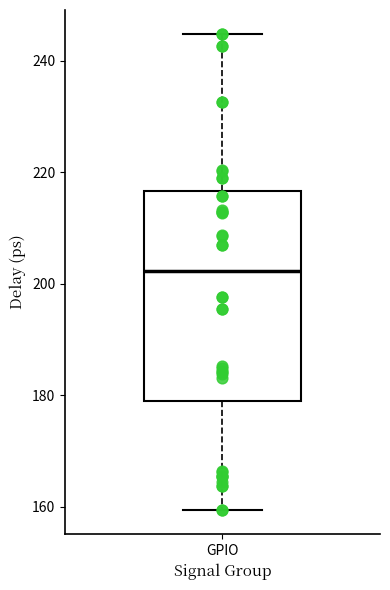

Where does the lower whisker of the box for GPIO end on the y-axis? The values are not printed on the chart, so give them approximately, as read against the axis.

160